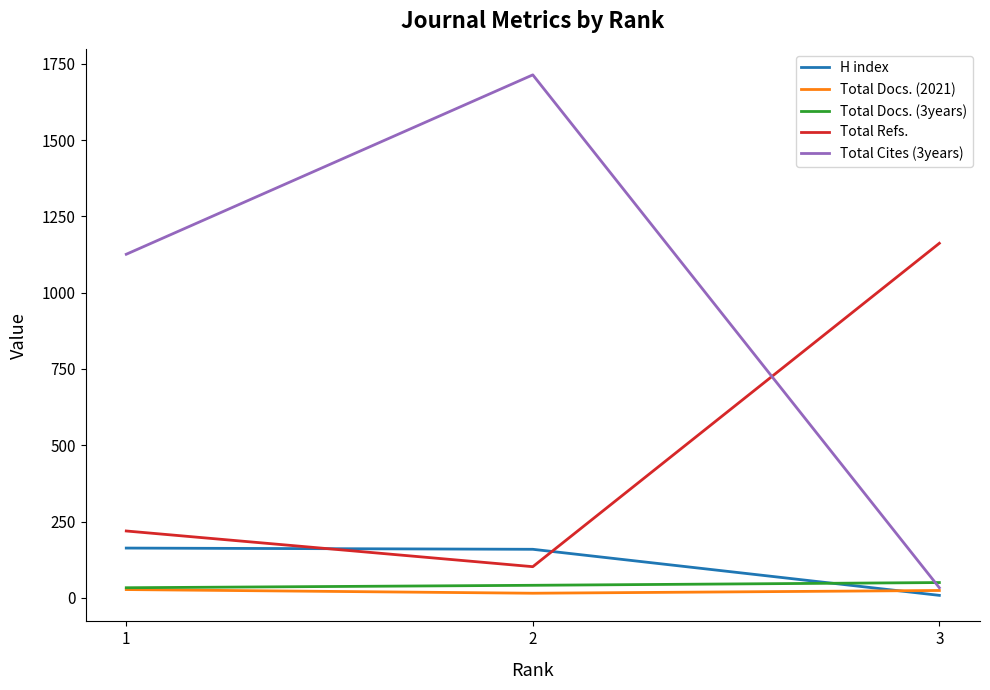

What is the maximum value shown in the chart?

1714